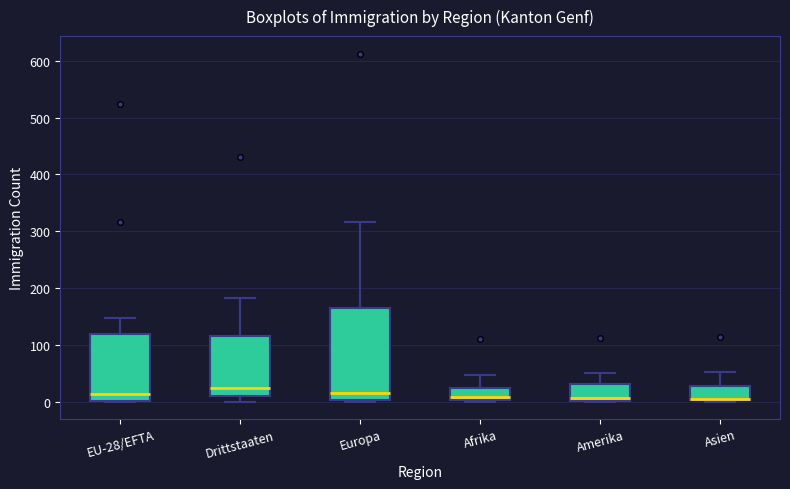

Where does the upper whisker of the box for Amerika end on the y-axis? The values are not printed on the chart, so give them approximately, as read against the axis.

50